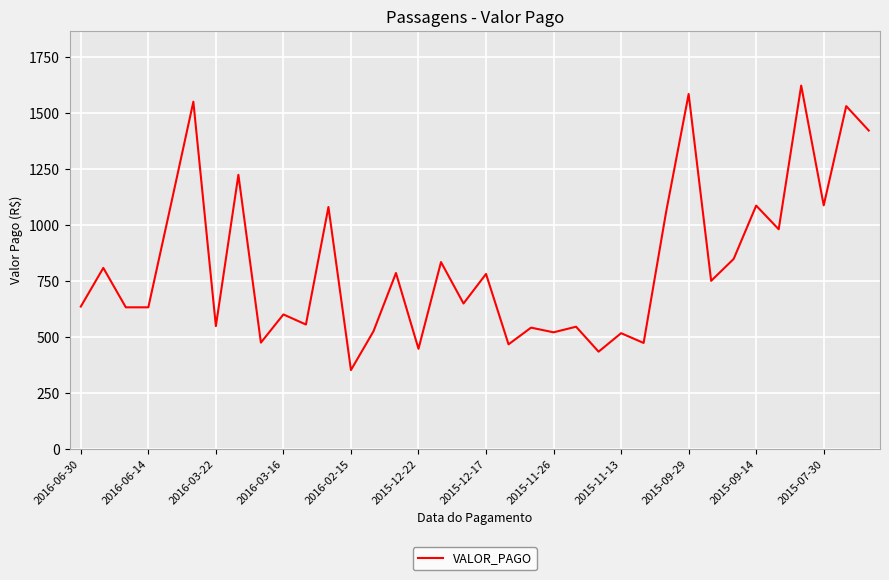

What is the maximum value shown in the chart?

1623.5